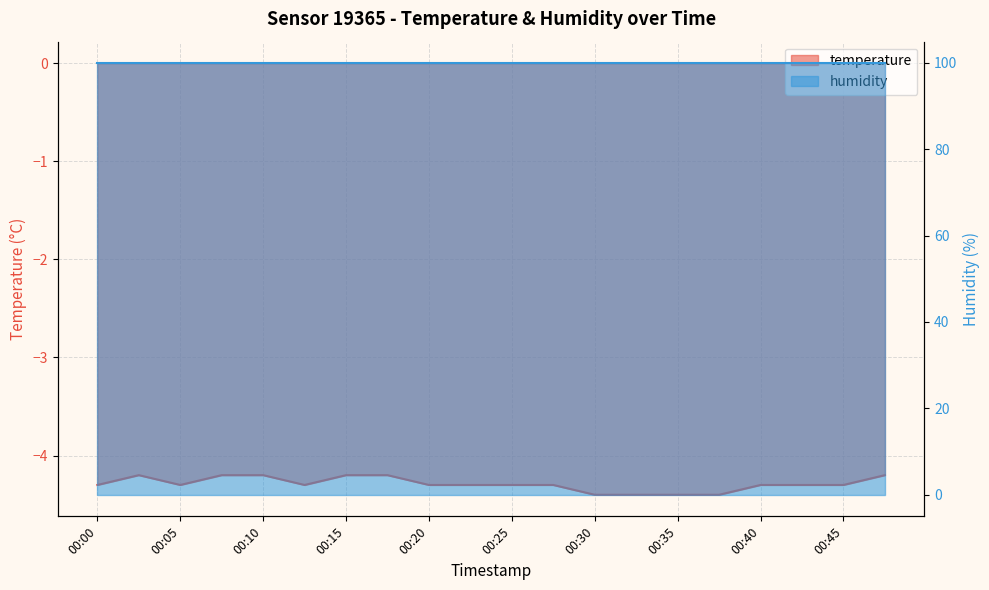

Reading left to right, list all the values displayed in this chart.

-4.3	-4.2	-4.3	-4.2	-4.2	-4.3	-4.2	-4.2	-4.3	-4.3	-4.3	-4.3	-4.4	-4.4	-4.4	-4.4	-4.3	-4.3	-4.3	-4.2